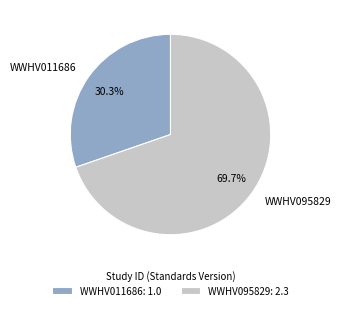

Between WWHV095829 and WWHV011686, which is larger?

WWHV095829